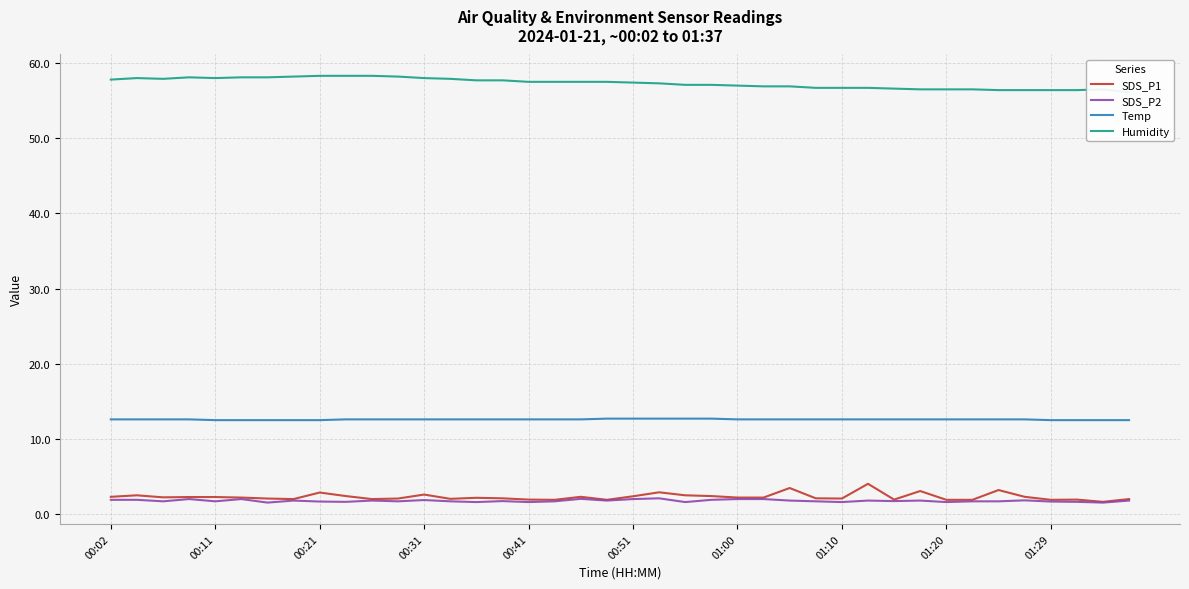

At how many categories does at least one series exceed 28?

40